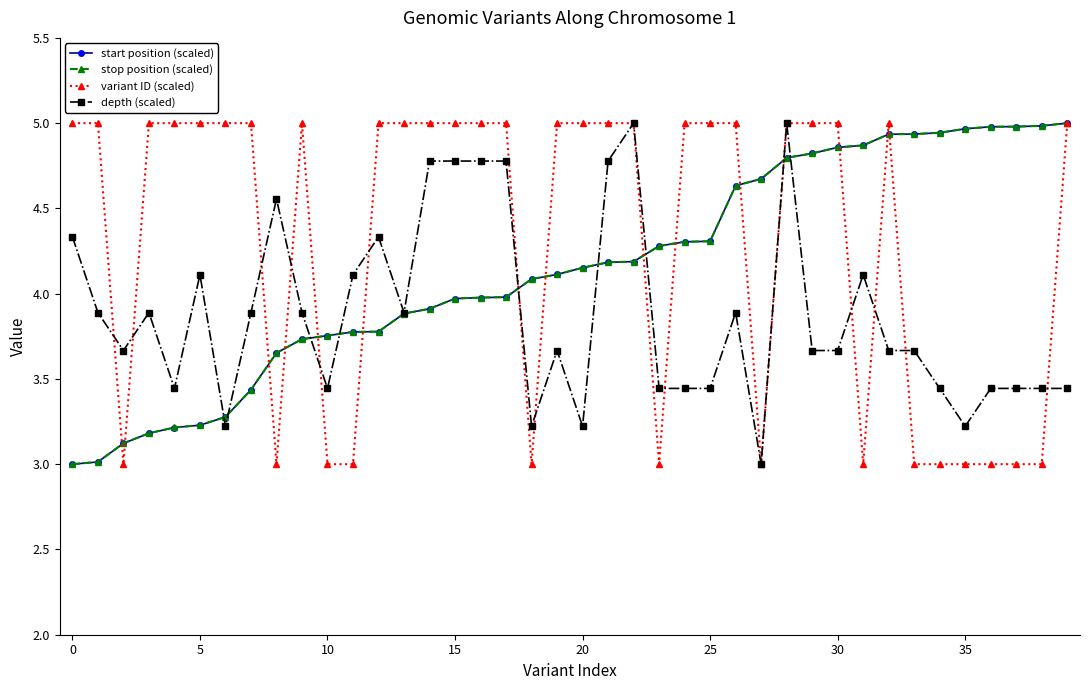

What is the value of the depth (scaled) point at the 10th from the left?

3.9